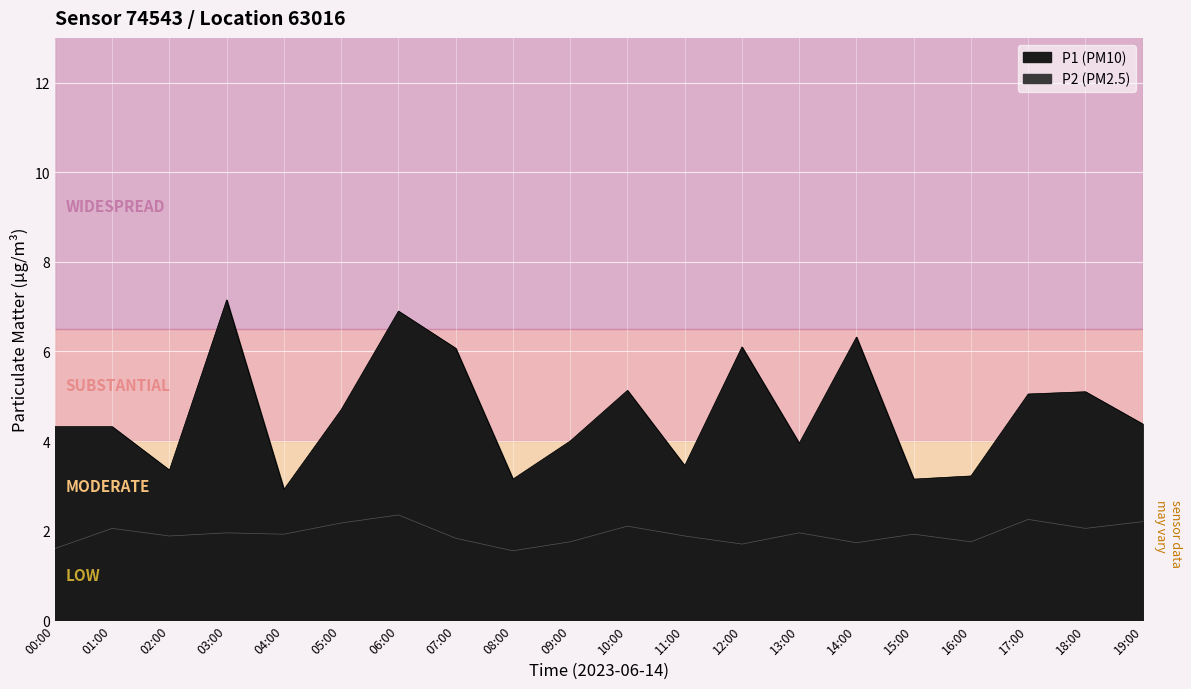

What is the smallest value displayed?

1.6